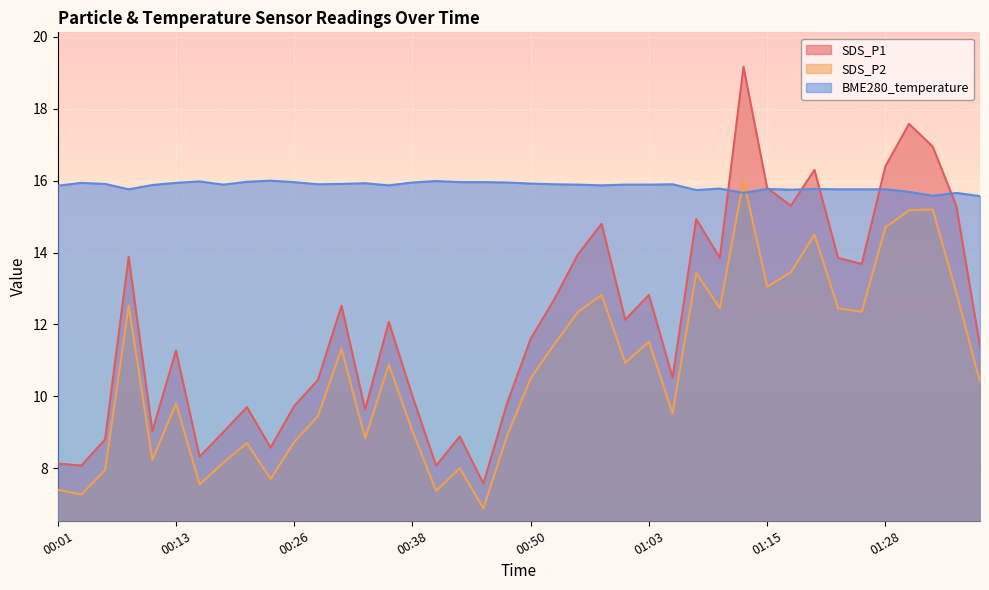

Which series has the widest spread of values?

SDS_P1